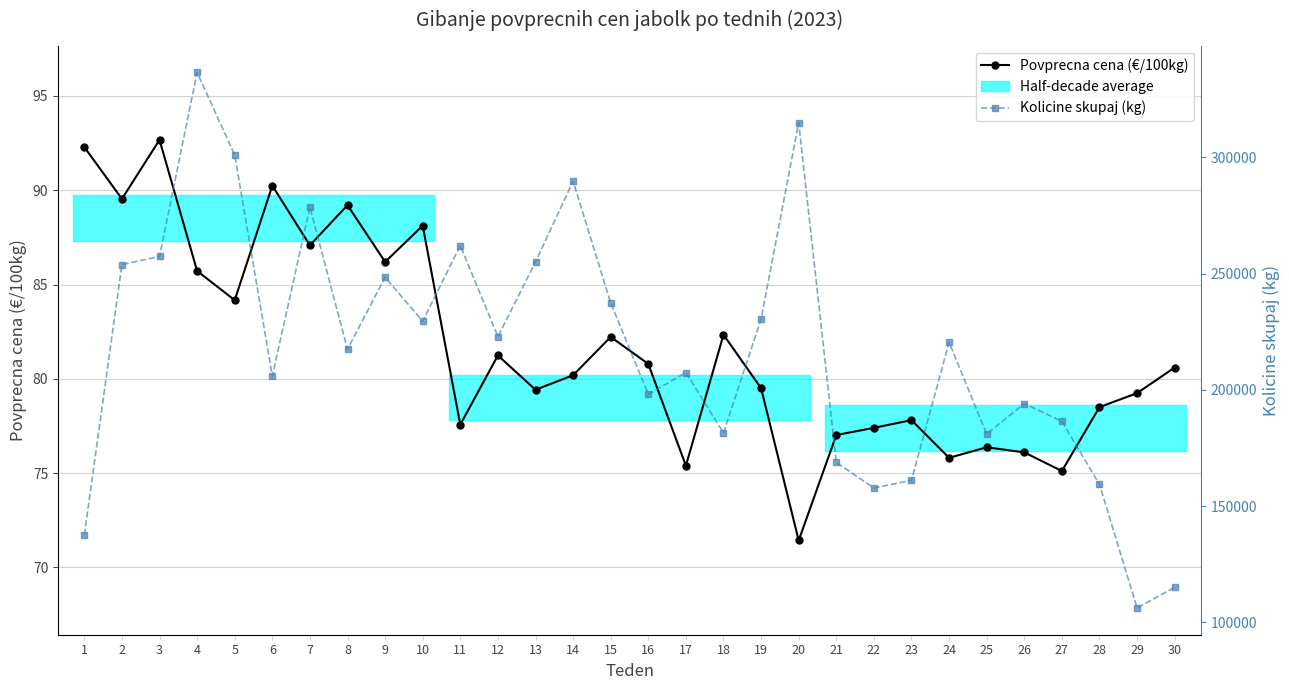

Reading right to left, list all the values displayed in this chart.

Povprecna cena (€/100kg): 80.6	79.2	78.5	75.1	76.1	76.4	75.8	77.8	77.4	77.0	71.4	79.5	82.3	75.4	80.8	82.2	80.2	79.4	81.2	77.6	88.1	86.2	89.2	87.1	90.2	84.2	85.7	92.7	89.5	92.3
Kolicine skupaj (kg): 115136.0	106259.0	159385.0	186498.0	194143.0	181034.0	220505.0	161168.0	157847.0	168842.0	314916.0	230549.0	181549.0	207508.0	198178.0	237452.0	289803.0	255094.0	222960.0	262133.0	229566.0	248505.0	217523.0	278619.0	205960.0	301039.0	336601.0	257437.0	253923.0	137621.0